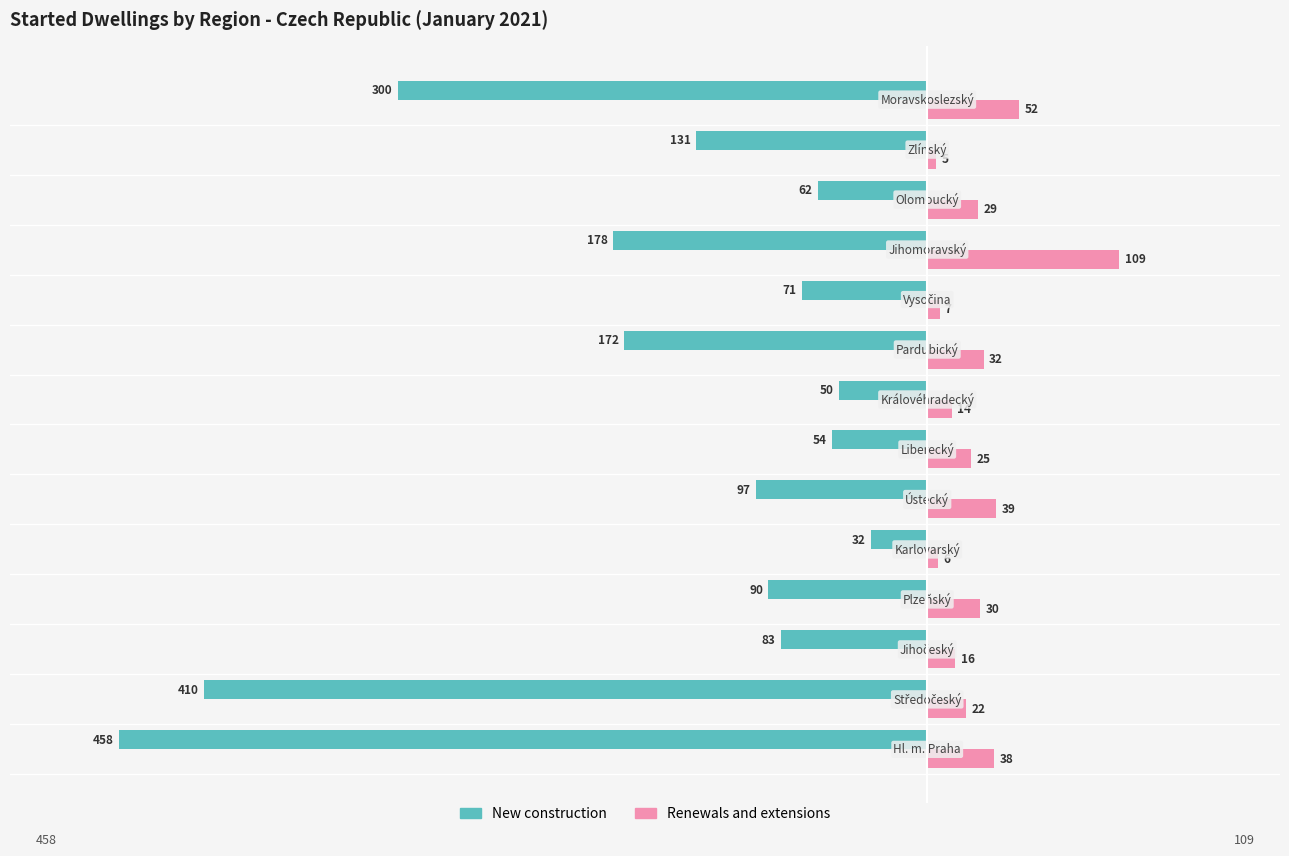

Rank the series by their average value, from lowest to highest.

New construction, Renewals and extensions